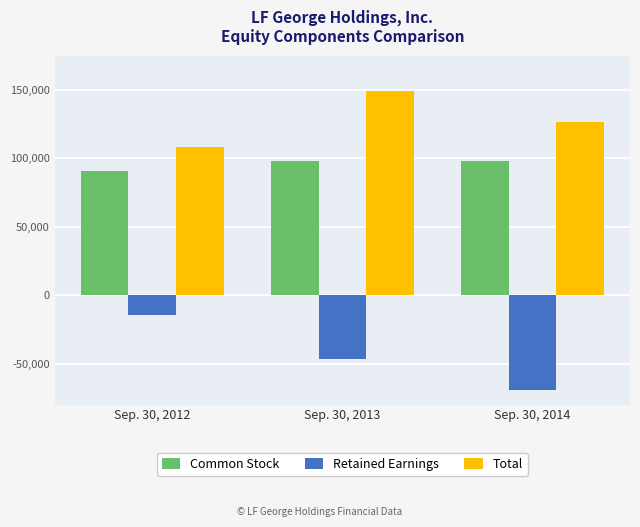

True or false: Common Stock has a value of 90520 at Sep. 30, 2012.

True